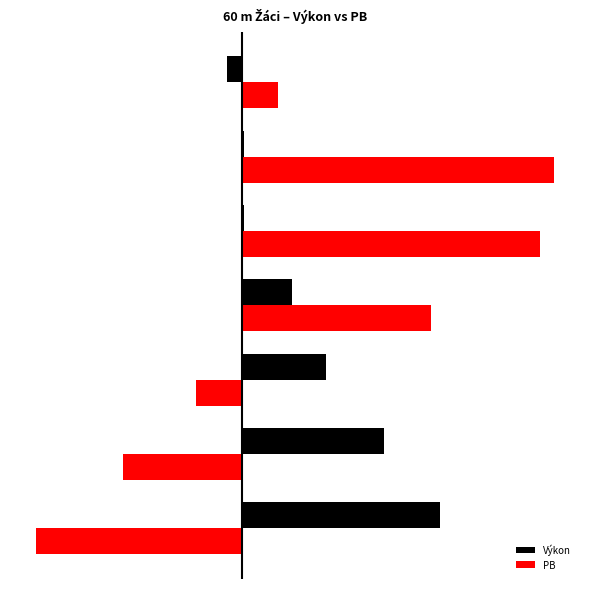

What are all the series names shown in the legend?

Výkon, PB